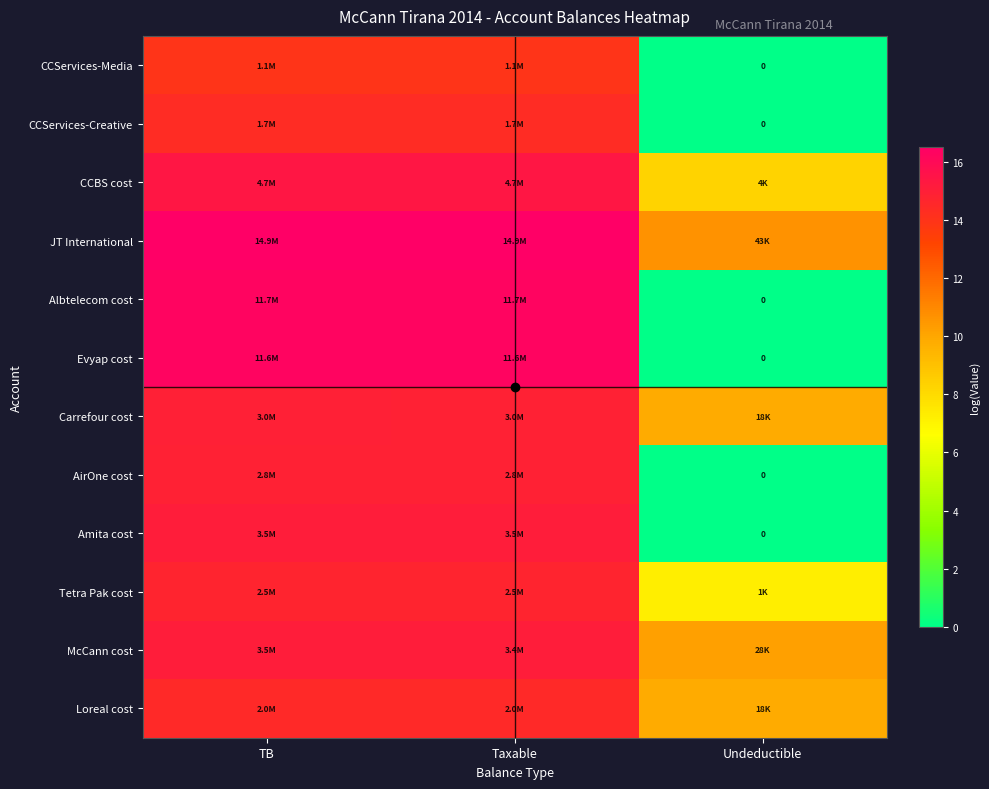

Between Taxable and Undeductible, which is larger?

Taxable